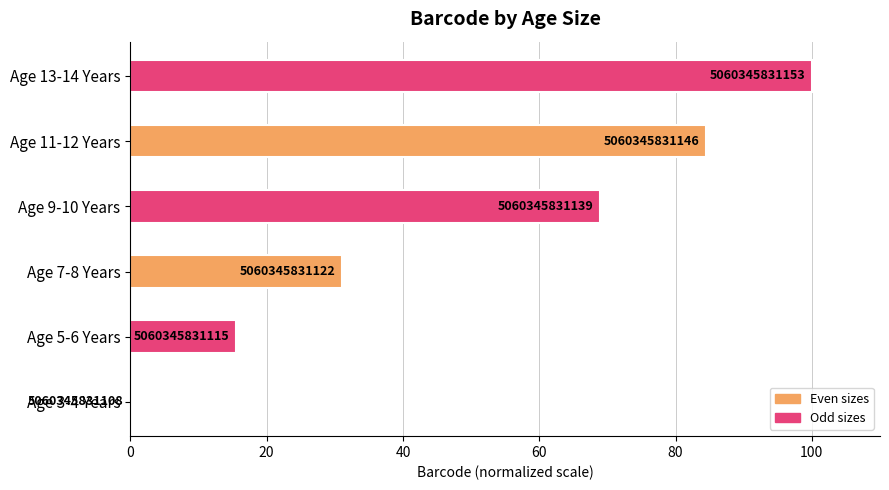

How many data points does each series have?

6